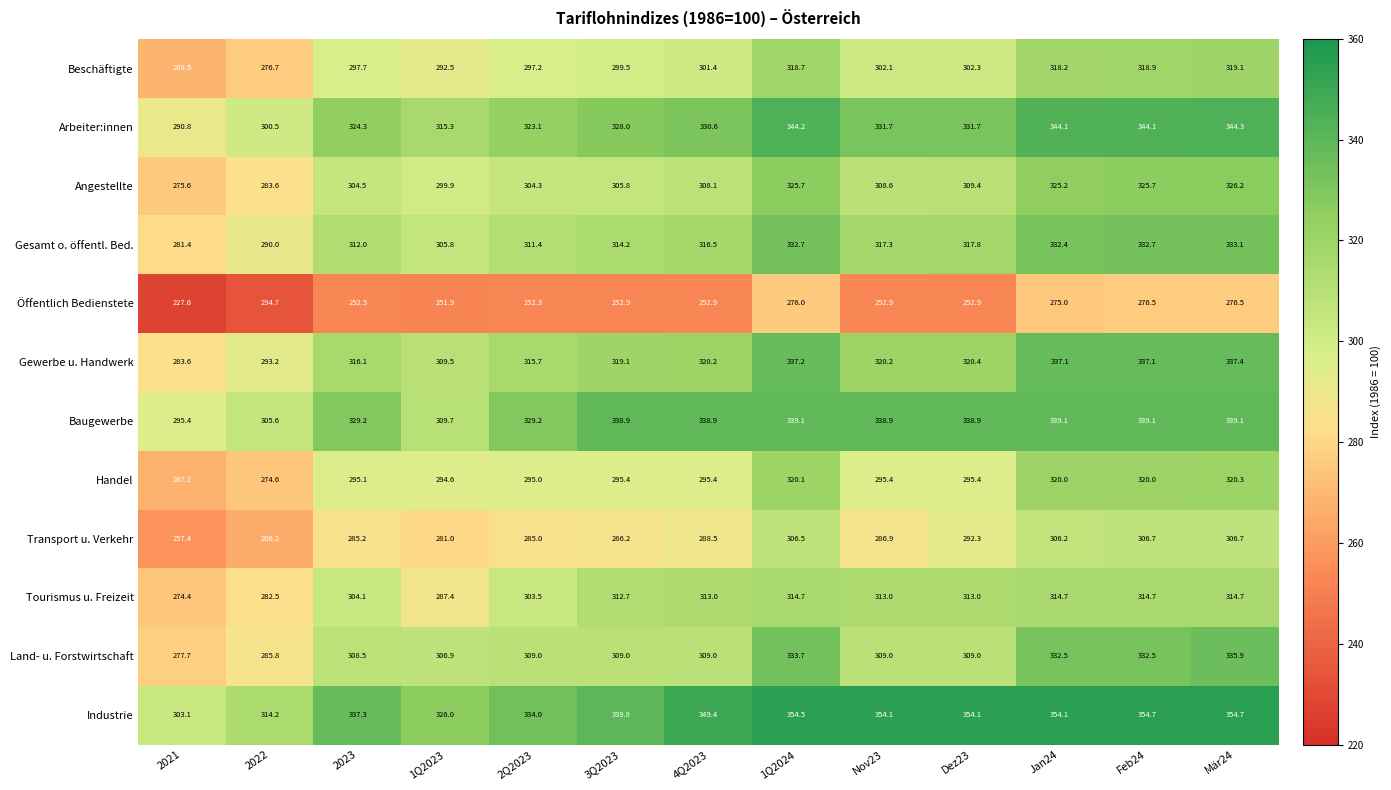

The value of Gesamt o. öffentl. Bed. at Mär24 is 333.1. True or false?

True